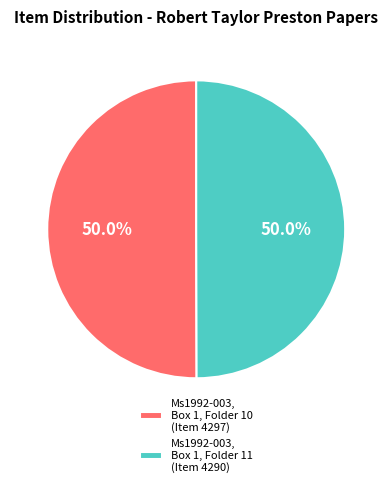

What is the ratio of the value at Ms1992-003, Box 1, Folder 11 (Item 4290) to the value at Ms1992-003, Box 1, Folder 10 (Item 4297)?

1.0